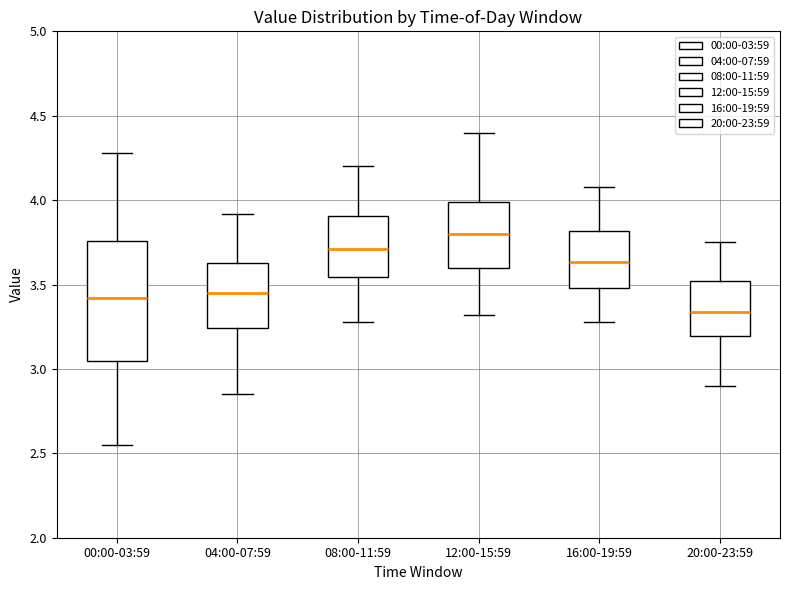

Where does the lower whisker of the box for 12:00-15:59 end on the y-axis? The values are not printed on the chart, so give them approximately, as read against the axis.

3.30